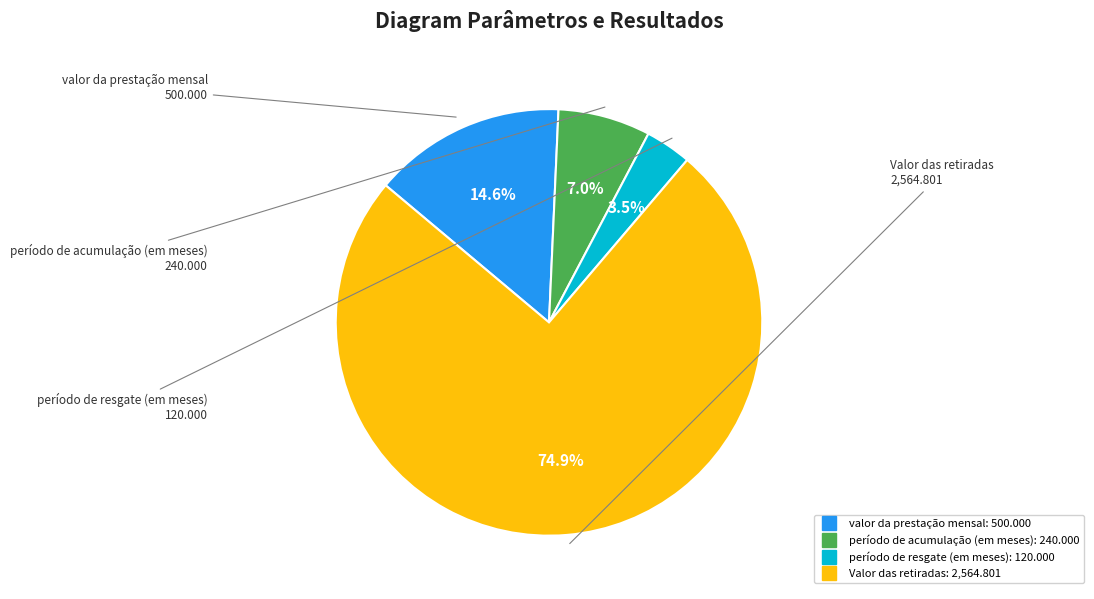

Is there any slice that represents more than half of the pie?

Yes